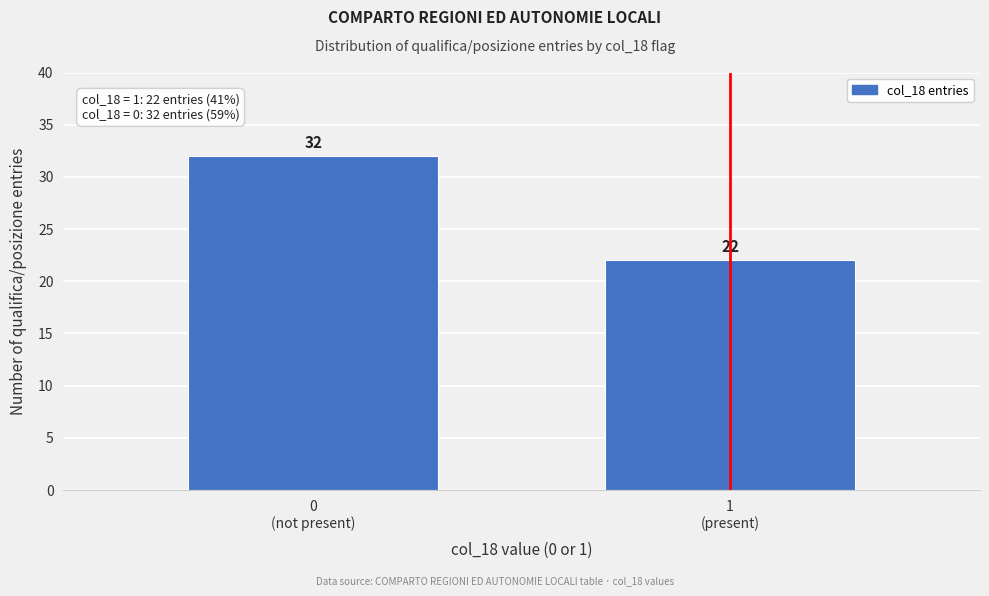

Reading right to left, transcribe all the data shown in this chart.

22	32